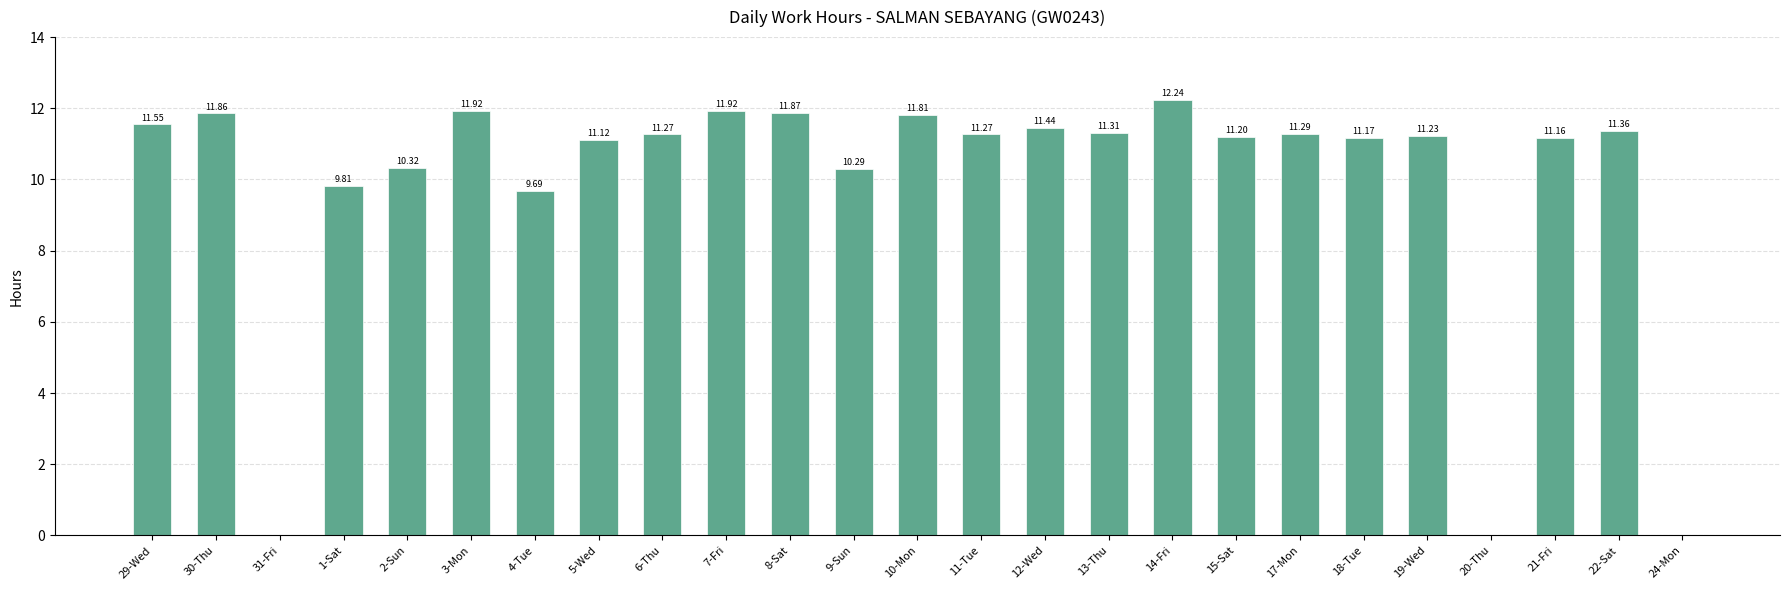

What is the change in value from 17-Mon to 19-Wed?

-0.1